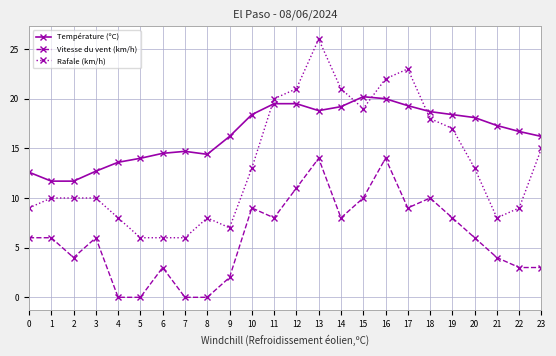

Between 6 and 12, which series saw the biggest shift?

Rafale (km/h)